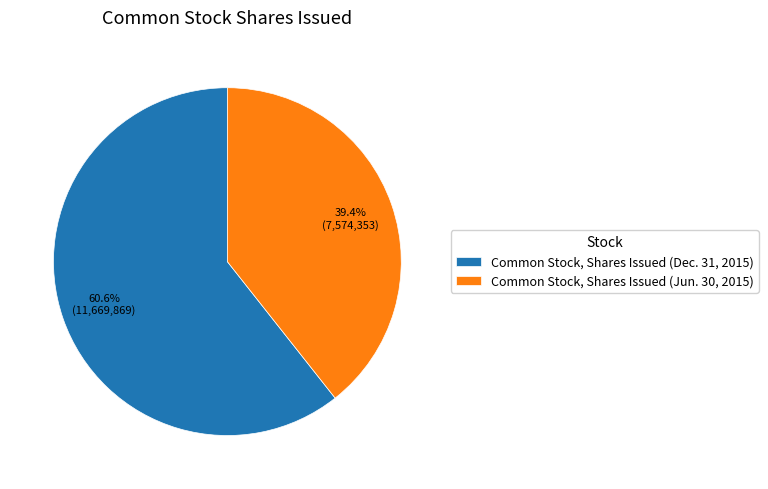

Rank the categories by value from lowest to highest.

Common Stock, Shares Issued (Jun. 30, 2015), Common Stock, Shares Issued (Dec. 31, 2015)